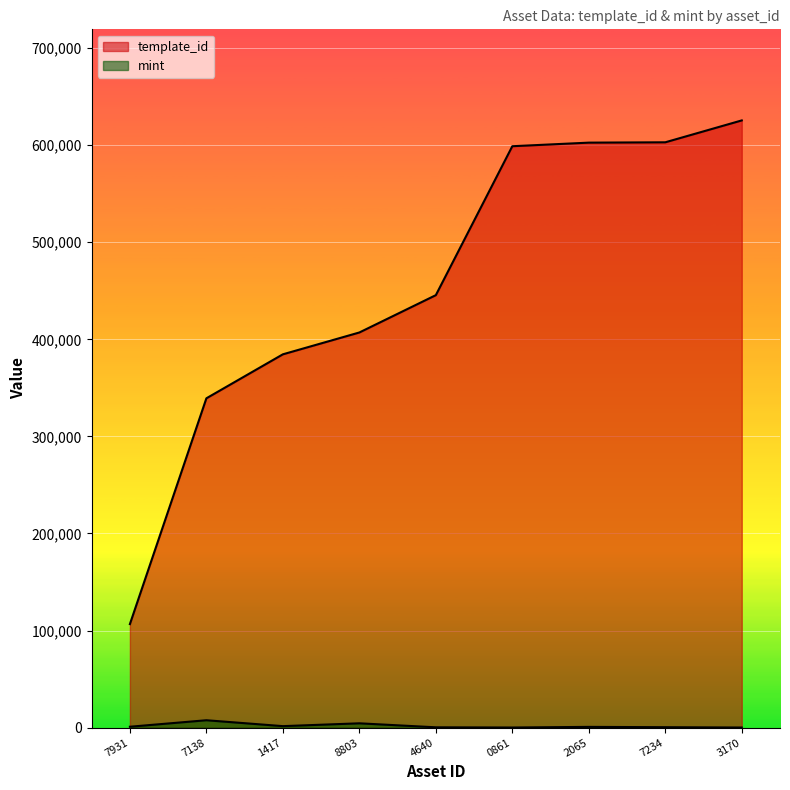

What is the spread (max minus min) of values at 7931?

105722